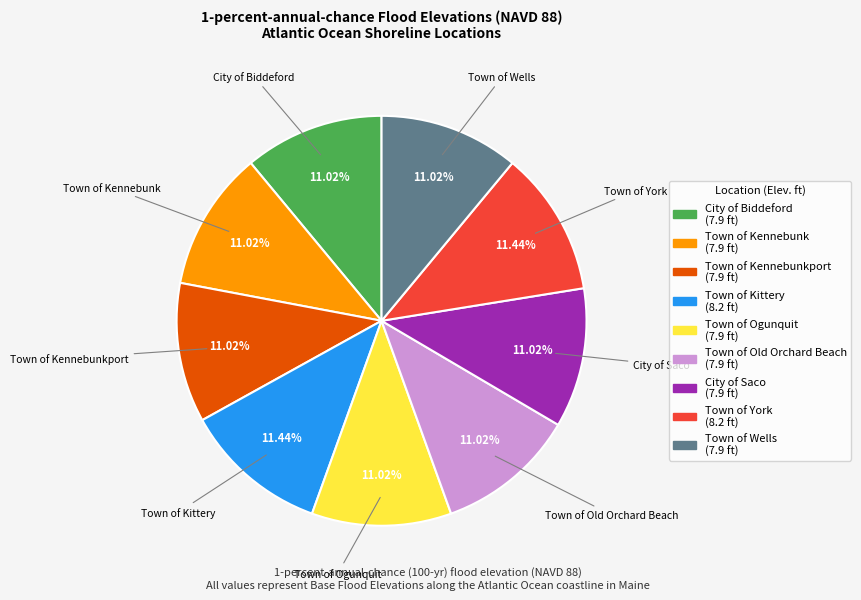

Does any single category account for the majority?

No